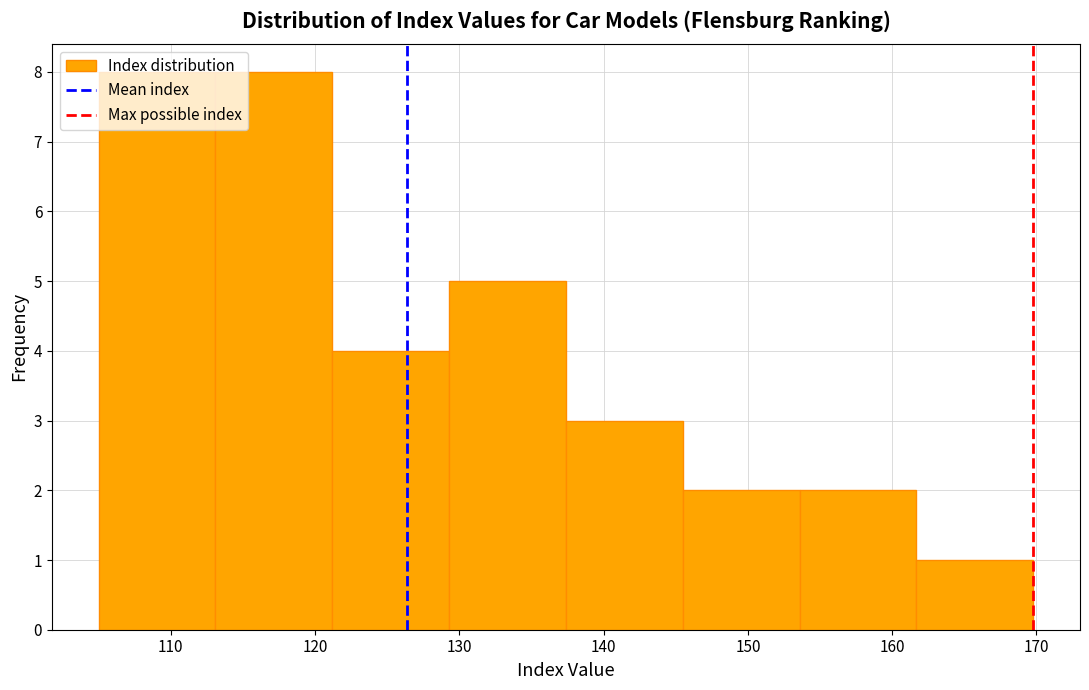

Reading left to right, list every bar in this chart as the range it spans on the x-axis followed by its height. Neither the bar edges nor the heights are printed on the chart, so give them approximately, as read against the axes.

105 to 113: 8
113 to 121: 8
121 to 129: 4
129 to 137: 5
137 to 145: 3
145 to 154: 2
154 to 162: 2
162 to 170: 1